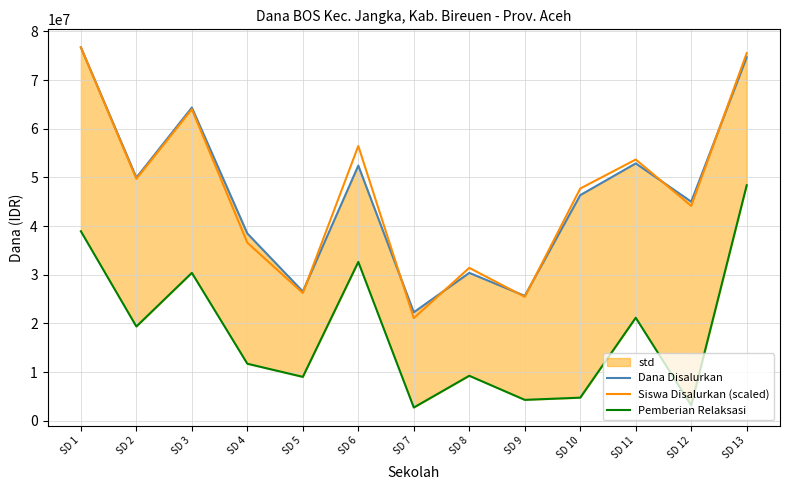

Reading left to right, transcribe all the data shown in this chart.

Dana Disalurkan: 76725000.0	49950000.0	64350000.0	38475000.0	26550000.0	52425000.0	22275000.0	30375000.0	25650000.0	46350000.0	52875000.0	45000000.0	74700000.0
Siswa Disalurkan (scaled): 76725000.0	49692357.5	64003756.5	36573575.1	26237564.8	56450518.1	21069559.6	31405569.9	25442487.0	47704663.2	53667746.1	44126813.5	75532383.4
Pemberian Relaksasi: 38925000.0	19350000.0	30375000.0	11700000.0	9000000.0	32625000.0	2700000.0	9225000.0	4275000.0	4725000.0	21150000.0	3150000.0	48375000.0